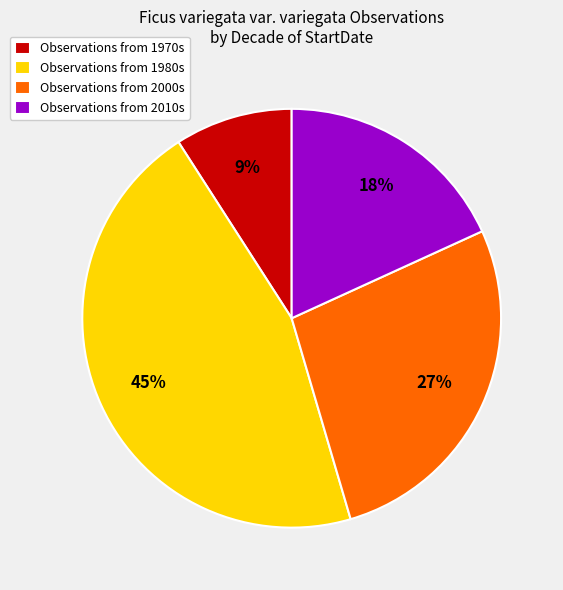

Combined, do Observations from 1980s and Observations from 2010s account for over 50%?

Yes